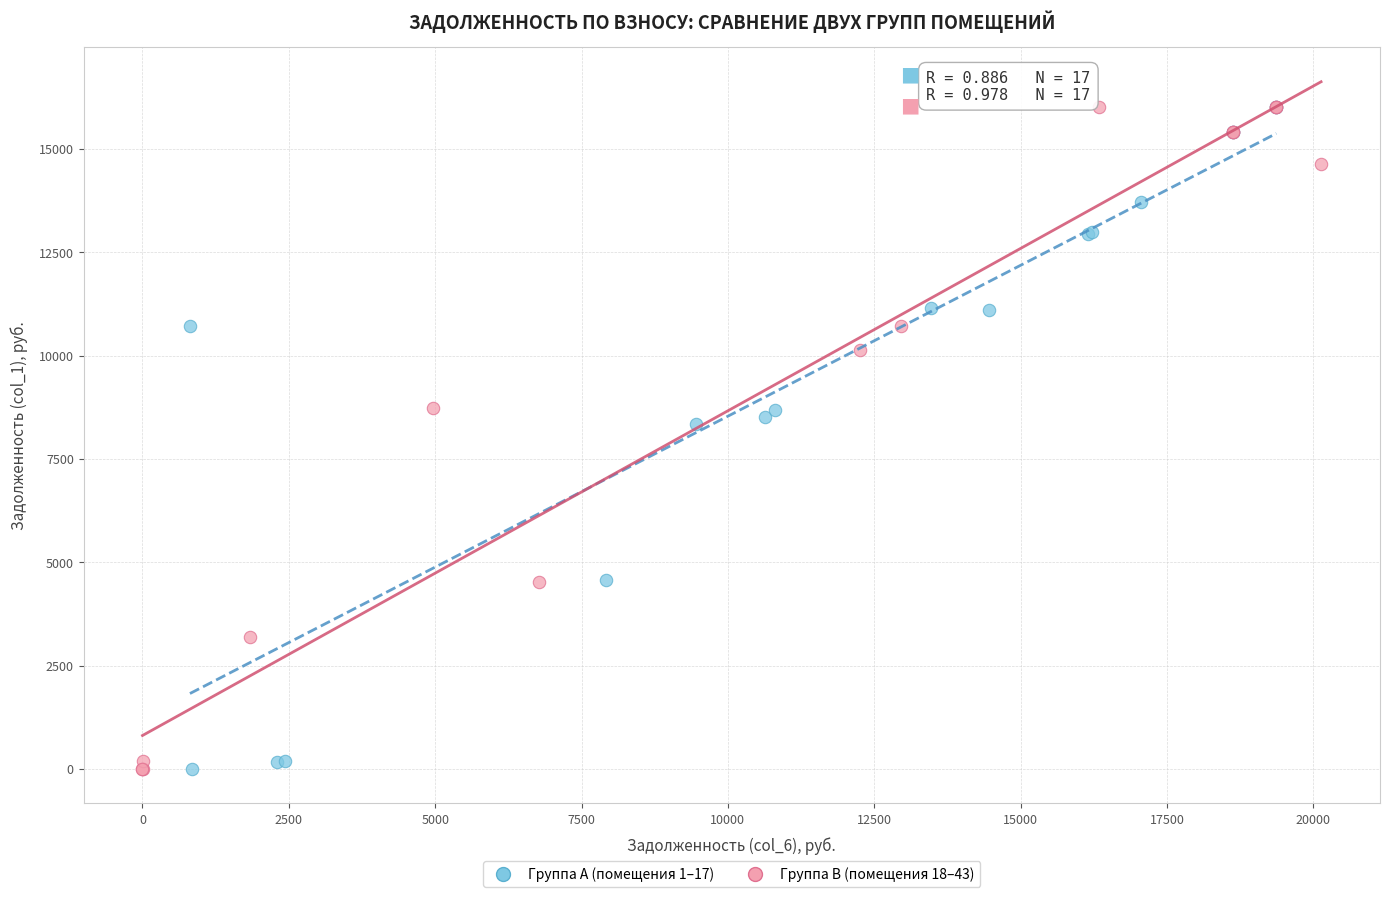

Which series has the largest Y range (max minus min)?

Группа B (помещения 18–43)